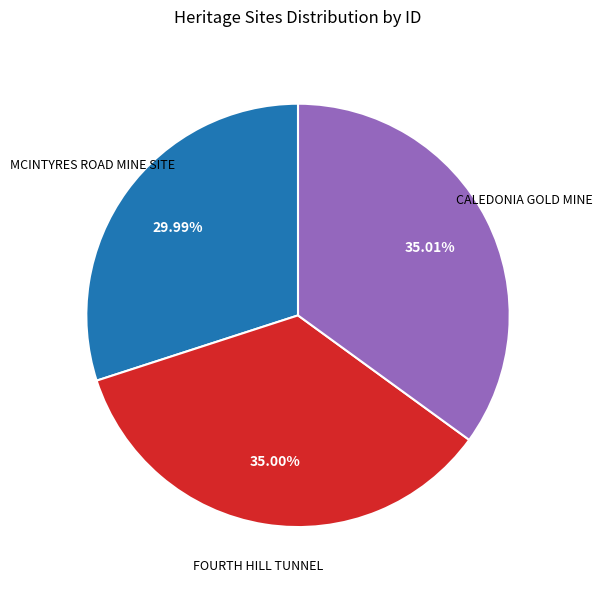

Which slice is the smallest?

MCINTYRES ROAD MINE SITE